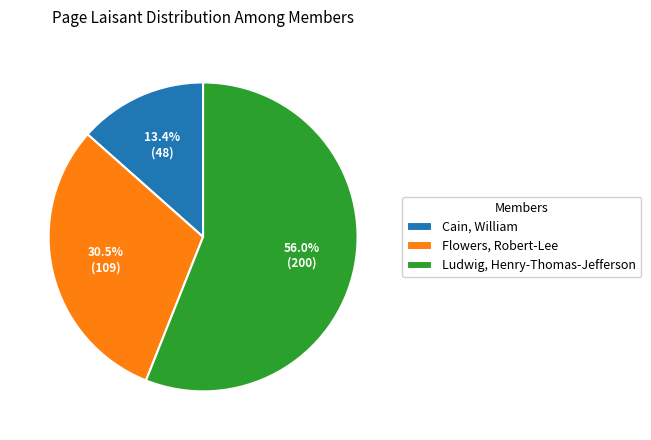

To the nearest percent, what is the difference between the Flowers, Robert-Lee and Cain, William slice percentages?

17%